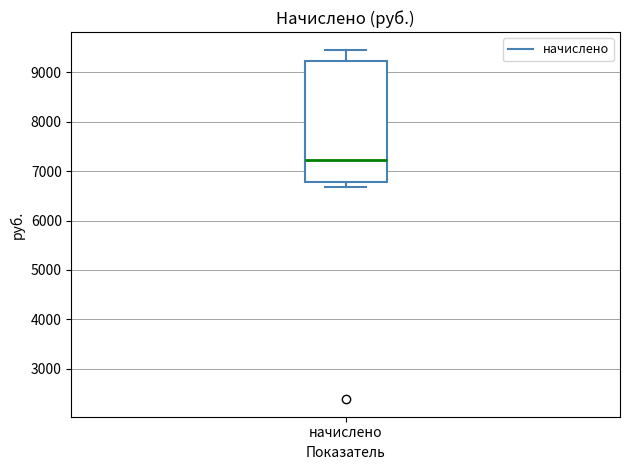

Where does the median line of the box for начислено sit on the y-axis? The values are not printed on the chart, so give them approximately, as read against the axis.

7200